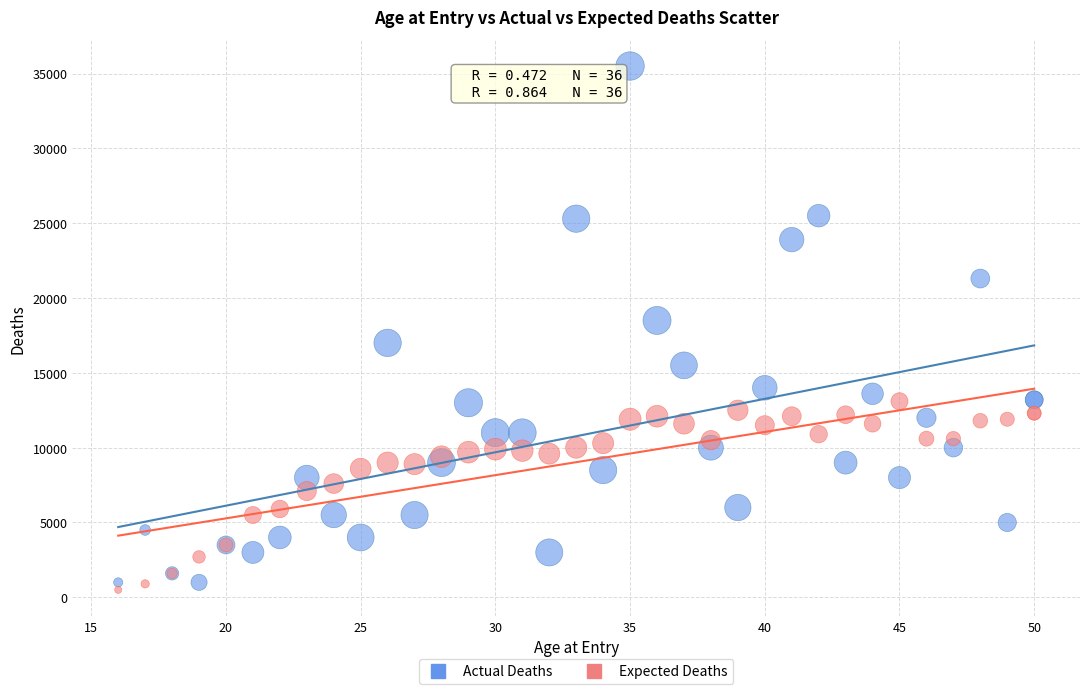

Which series contains the highest Y value?

Actual Deaths